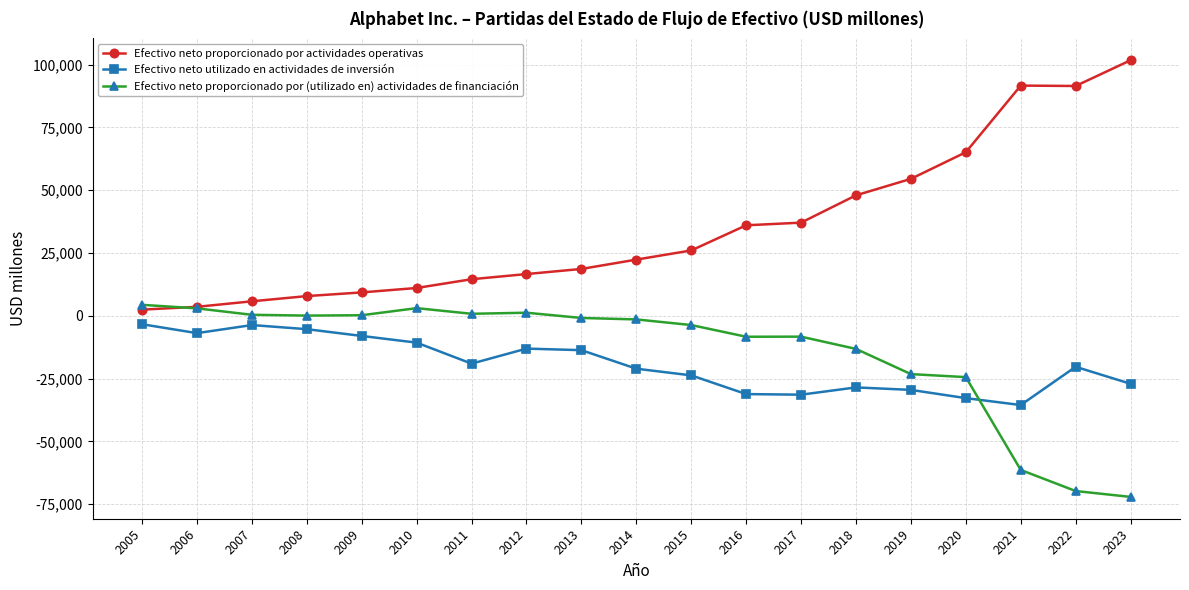

How many data points in Efectivo neto proporcionado por actividades operativas are less than 22376?

9